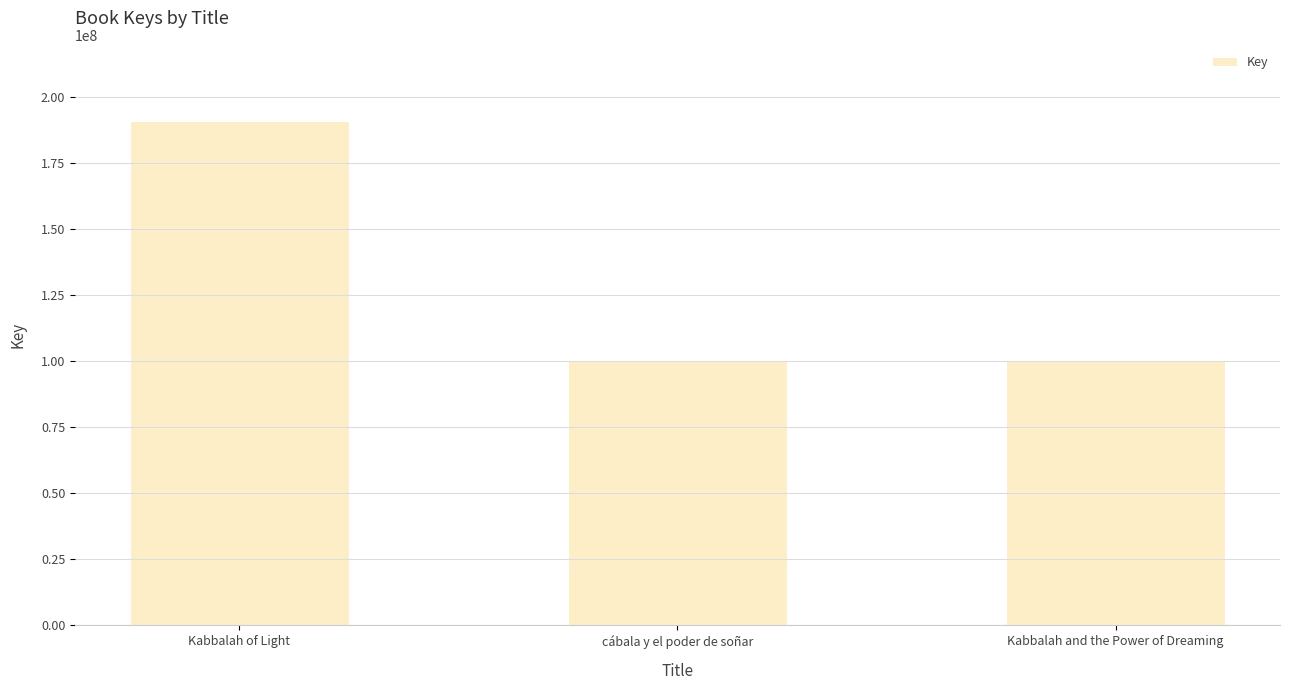

What is the approximate value at cábala y el poder de soñar?

100420712